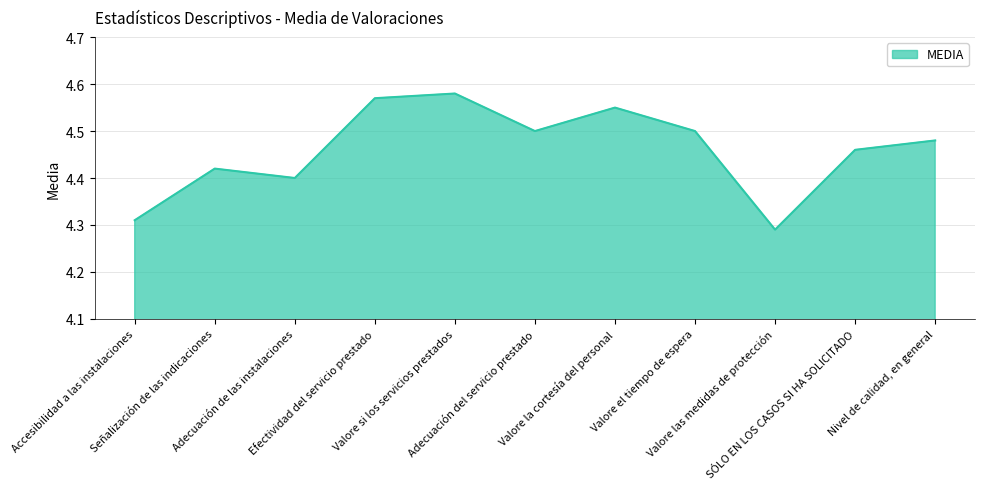

Which has a higher value, Valore las medidas de protección or Valore el tiempo de espera?

Valore el tiempo de espera